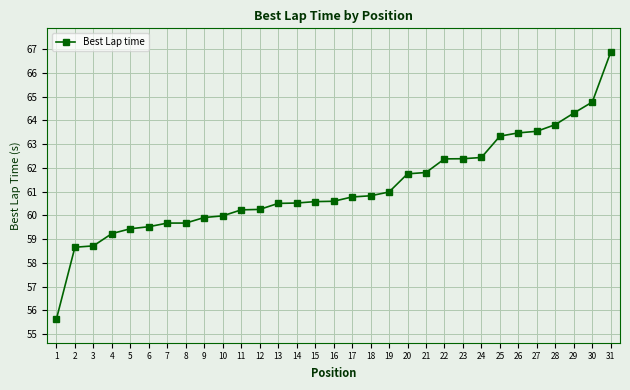

What is the change in value from 2 to 8?

+1.0